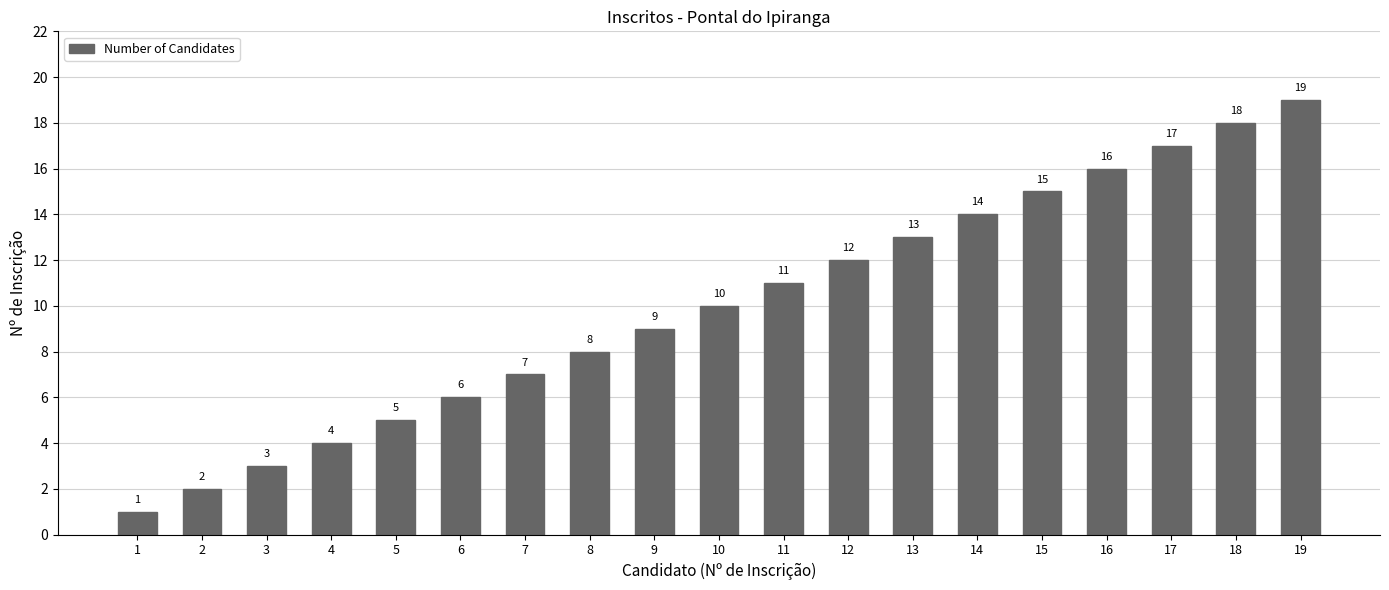

Reading left to right, what are all the values shown in this chart?

1=1	2=2	3=3	4=4	5=5	6=6	7=7	8=8	9=9	10=10	11=11	12=12	13=13	14=14	15=15	16=16	17=17	18=18	19=19